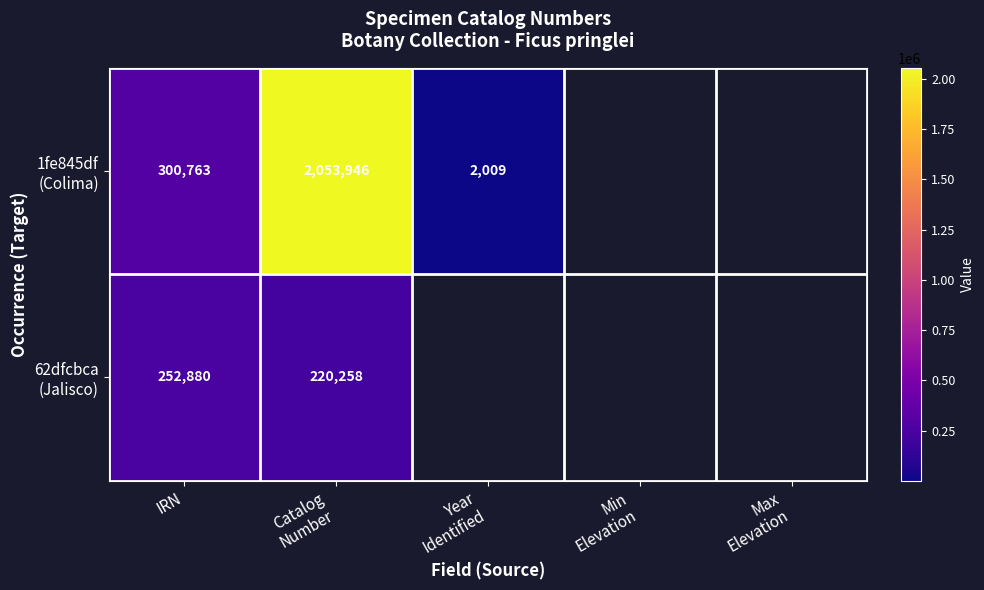

True or false: 1fe845df (Colima) has a value of 2659.2 at Year Identified.

False